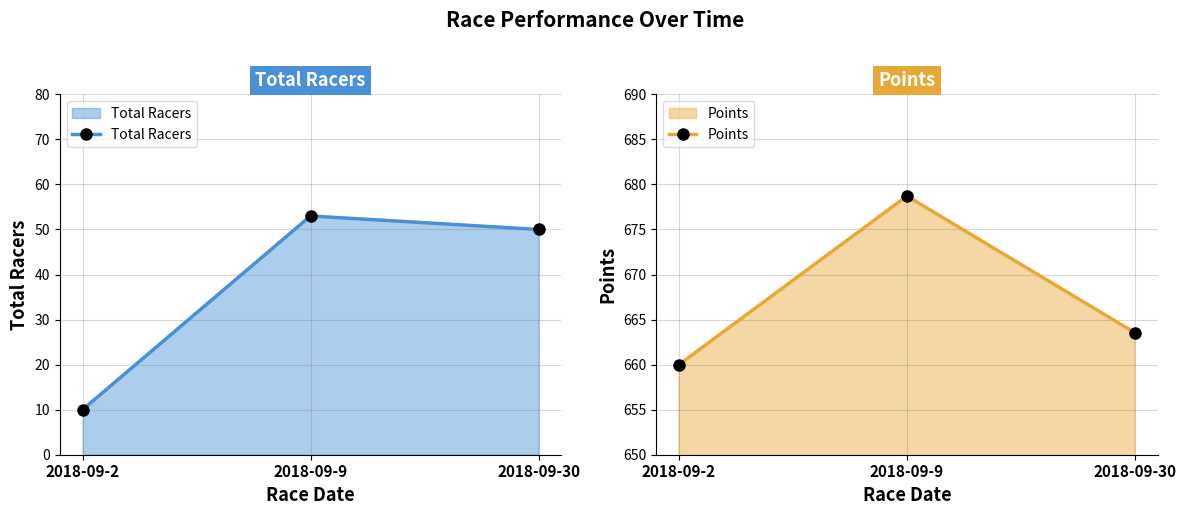

Rank the series by their average value, from lowest to highest.

Total Racers, Points